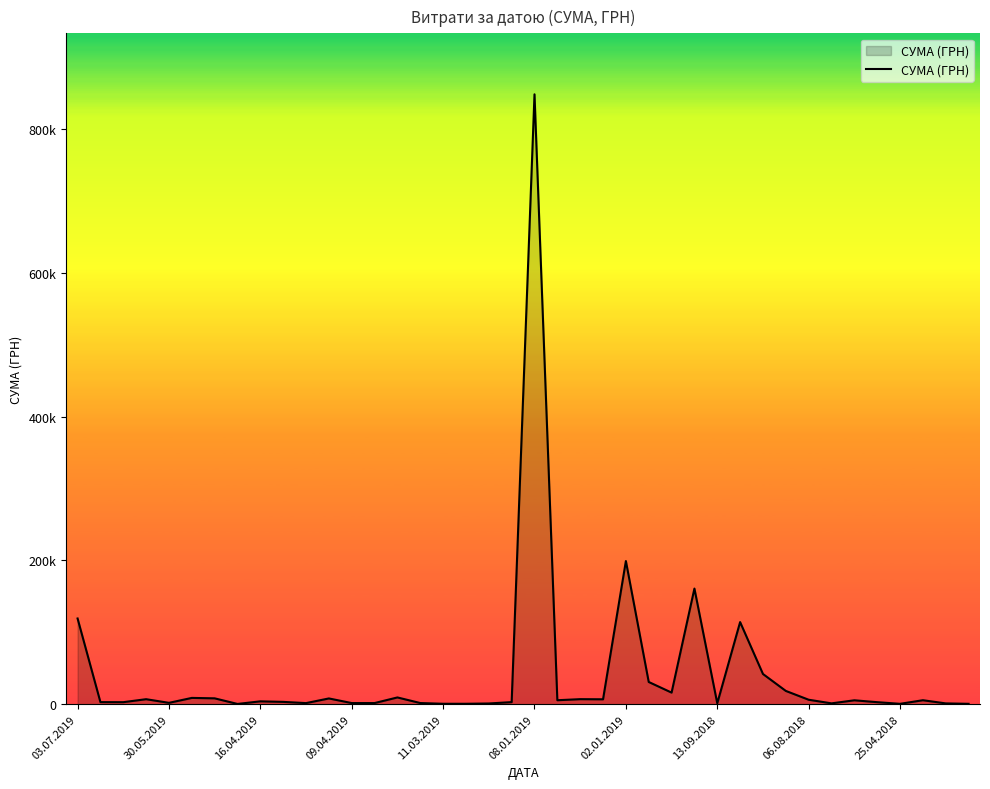

Does the chart display data point markers on the line(s)?

No